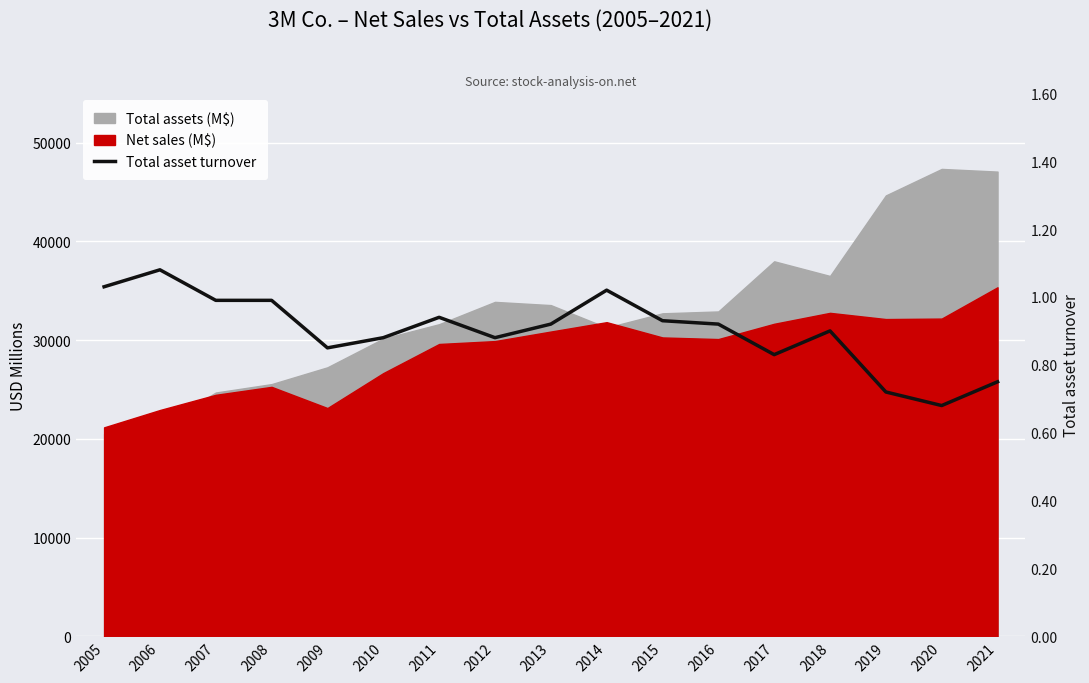

What is the difference between the maximum and minimum values?

0.4